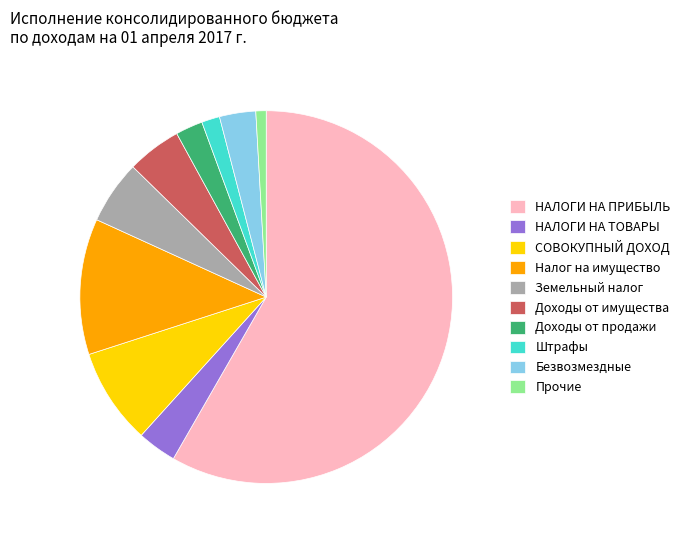

What is the majority slice?

НАЛОГИ НА ПРИБЫЛЬ